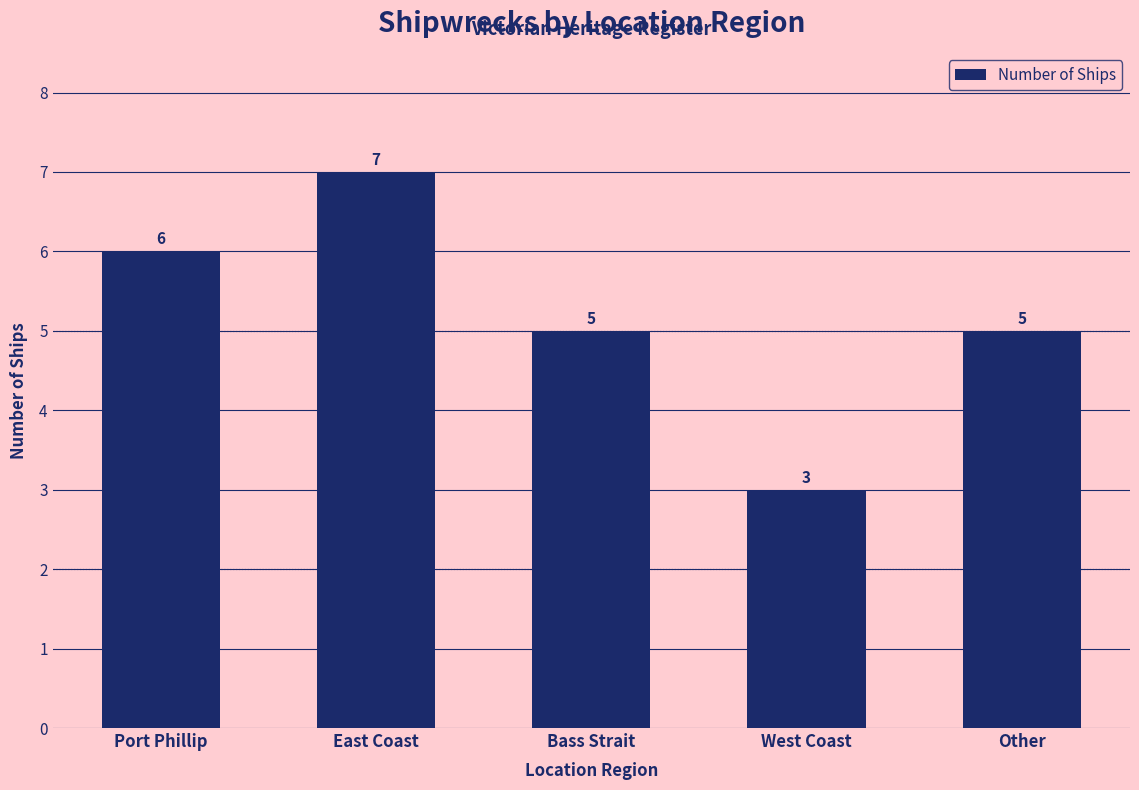

The value at West Coast is 5. True or false?

False